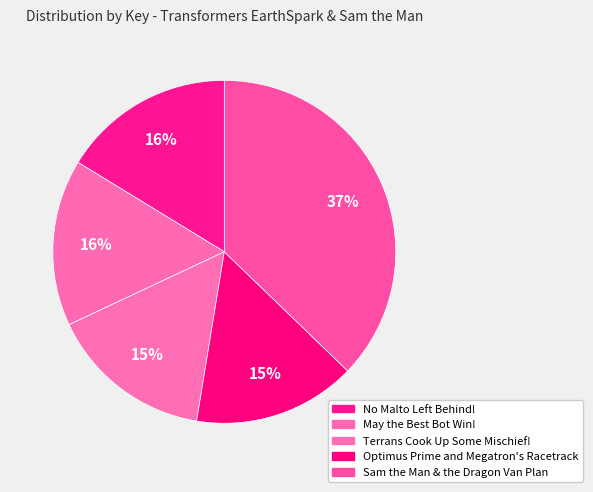

Is there any slice that represents more than half of the pie?

No